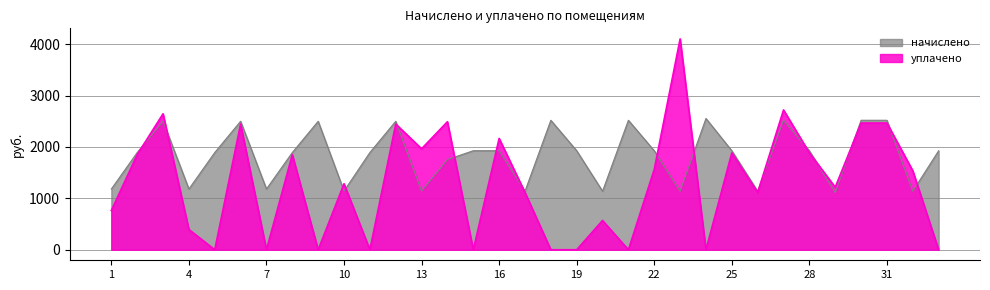

At which category is the sum across all series the highest?

23